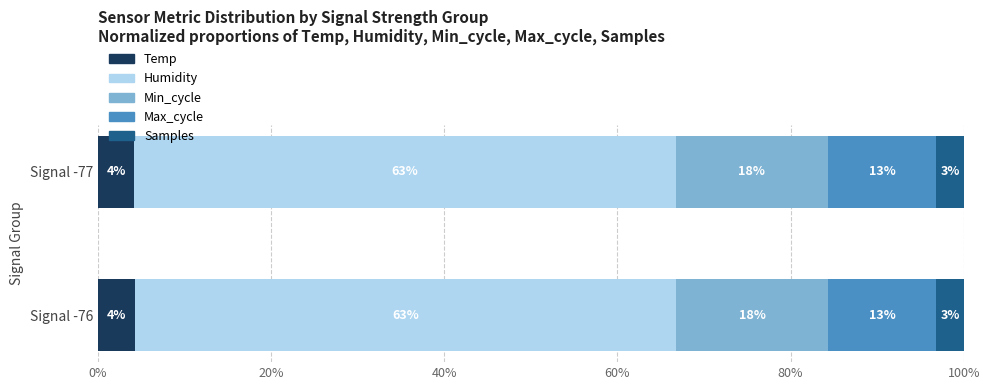

What are all the series names shown in the legend?

Temp, Humidity, Min_cycle, Max_cycle, Samples